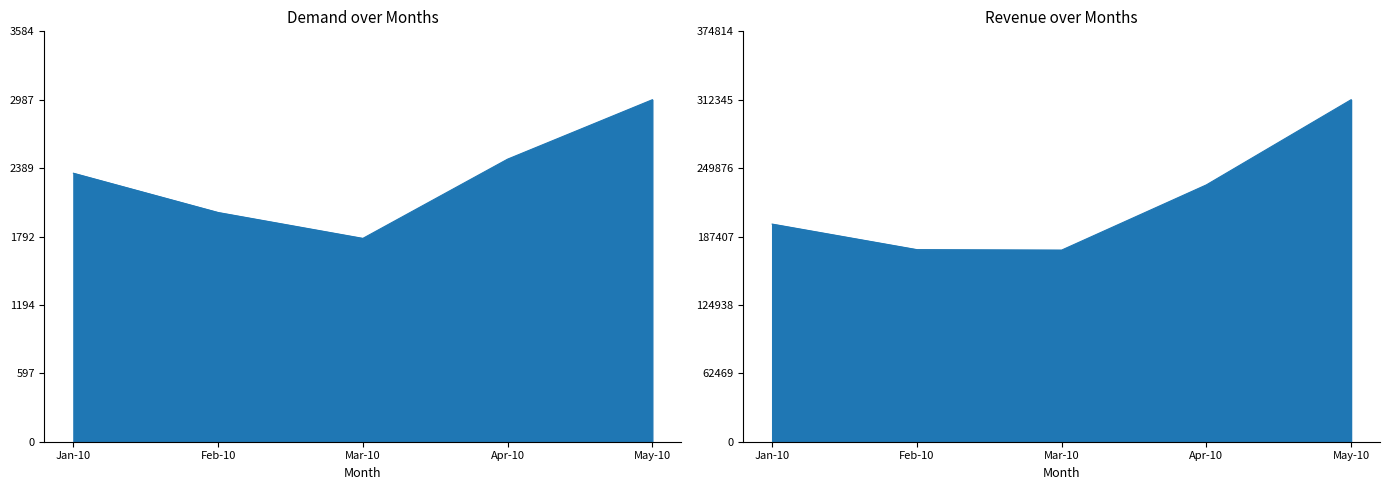

Rank the categories by Demand value from highest to lowest.

May-10, Apr-10, Jan-10, Feb-10, Mar-10